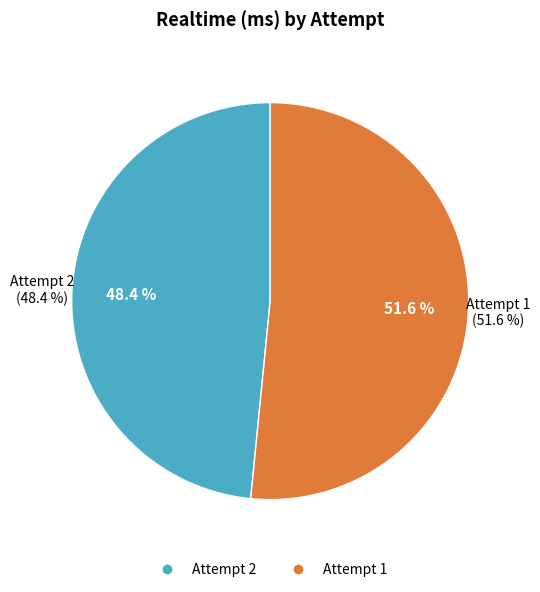

Which category accounts for the majority?

Attempt 1